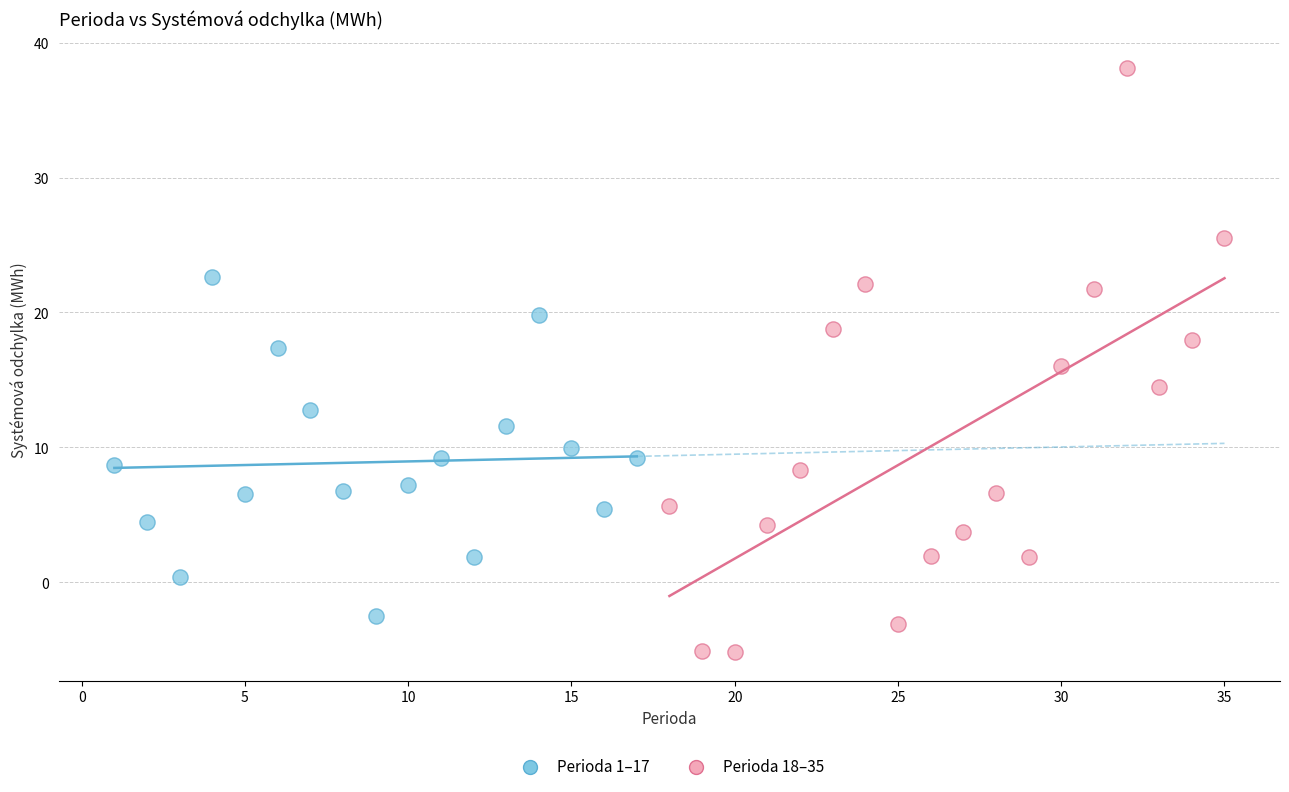

Which series contains the lowest Y value?

Perioda 18–35